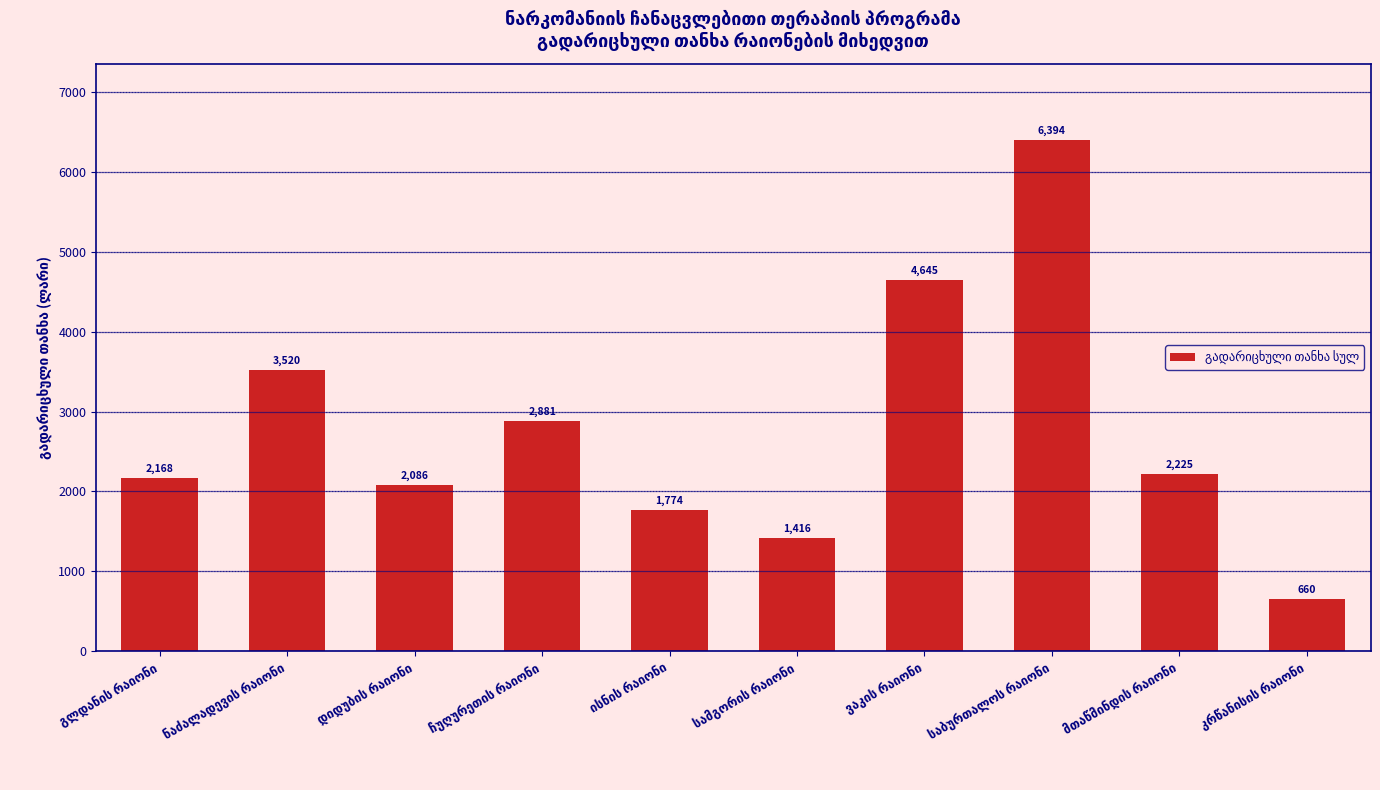

What is the maximum value shown in the chart?

6394.2